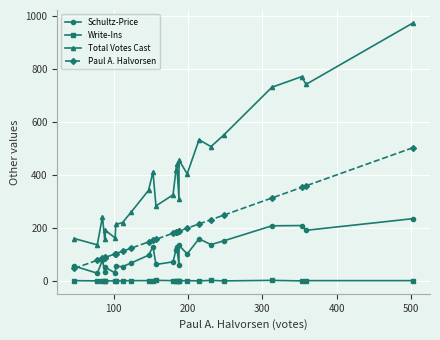

What is the difference between the maximum and second lowest values in the Schultz-Price series?

205